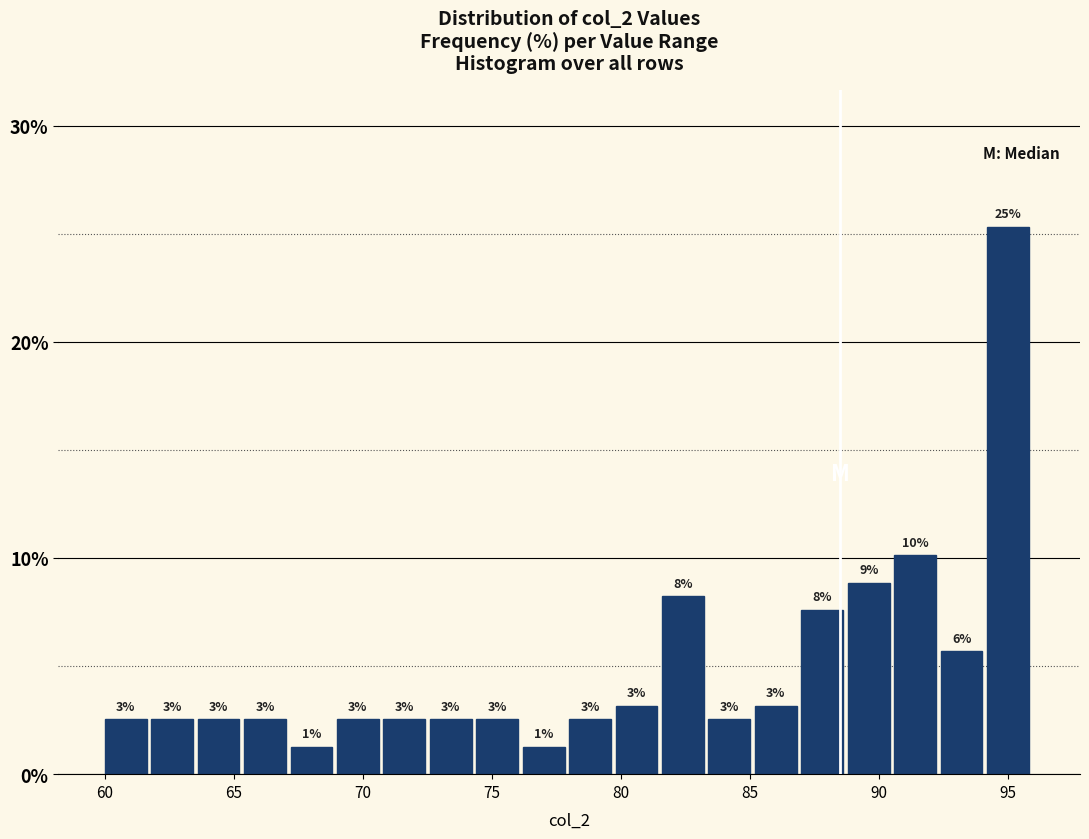

Read against the x-axis, roughly where is the centre of the tallest bar?

95.0